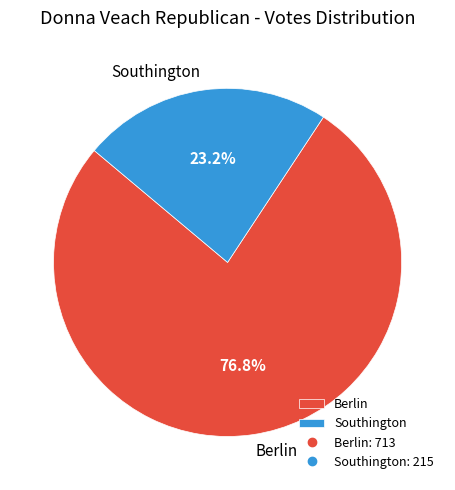

Rank the categories by value from highest to lowest.

Berlin, Southington